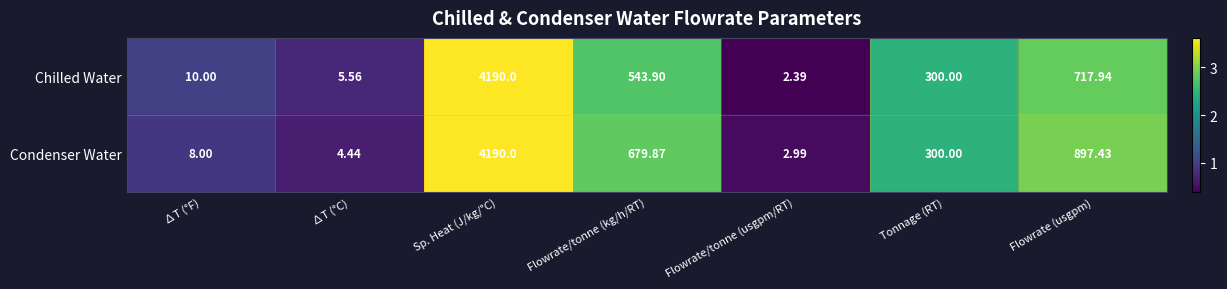

How many series are shown in this chart?

2